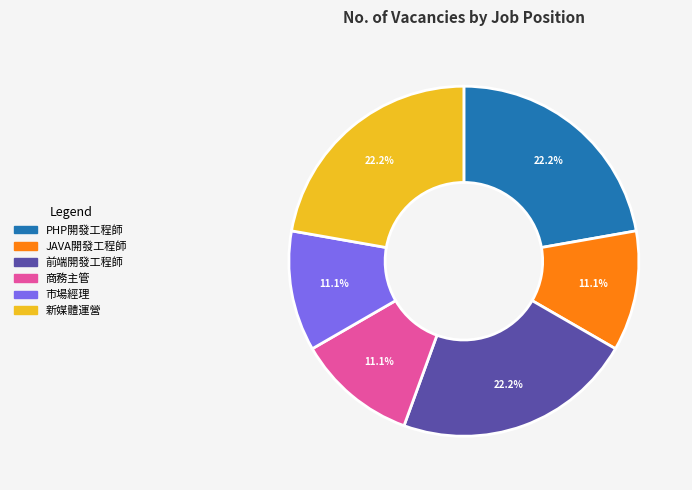

How many slices are in this pie chart?

6